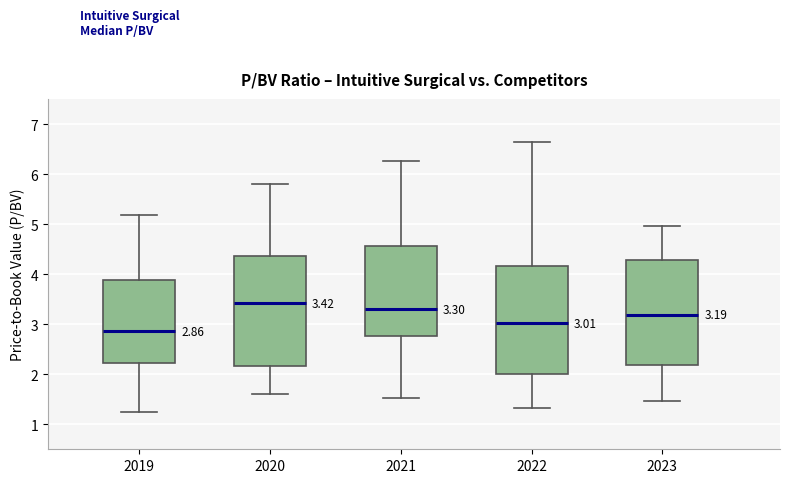

Which box's median line is the highest?

2020